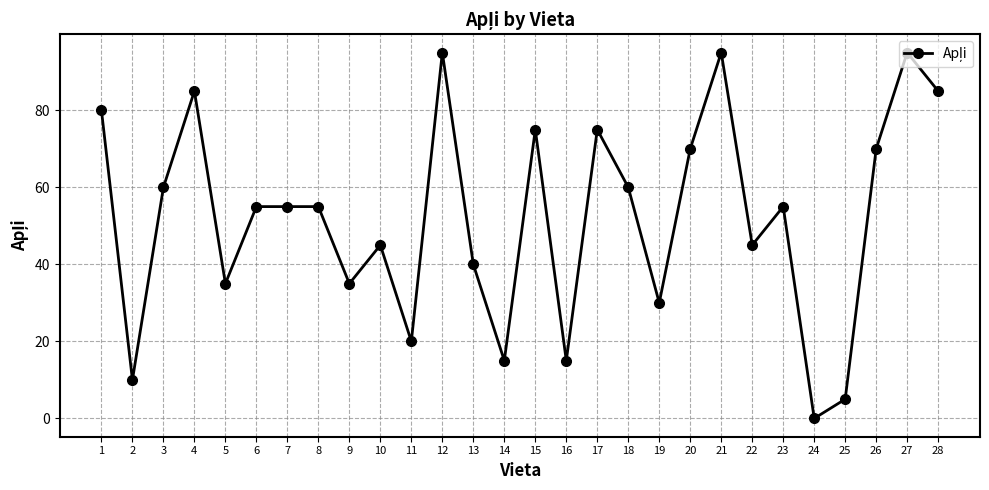

What is the value of the 18th point from the left?

60